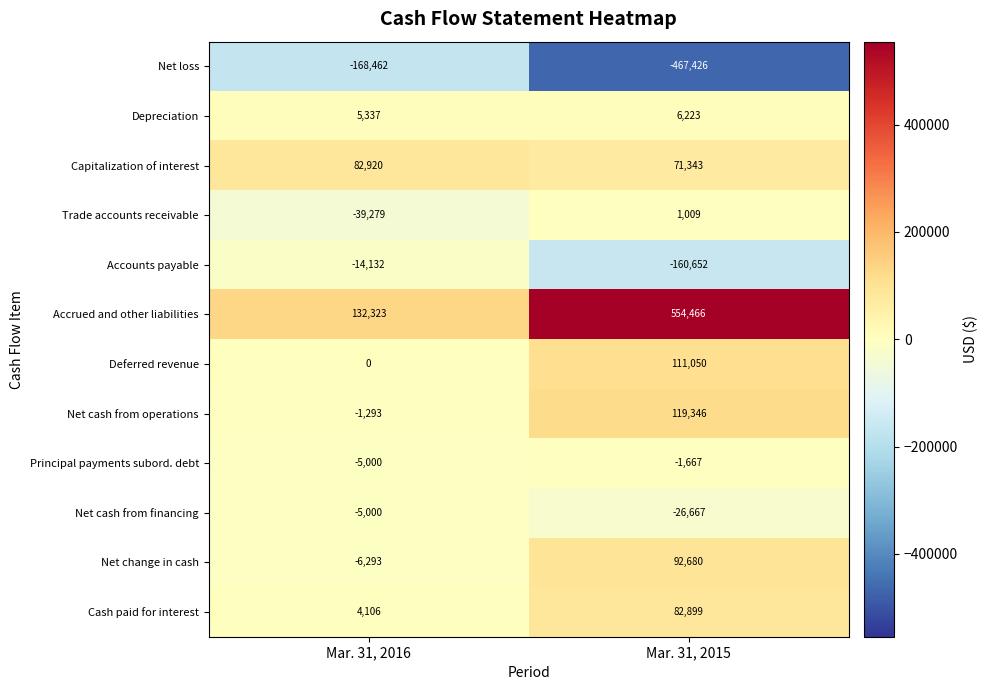

Rank the categories by Accounts payable value from highest to lowest.

Mar. 31, 2016, Mar. 31, 2015